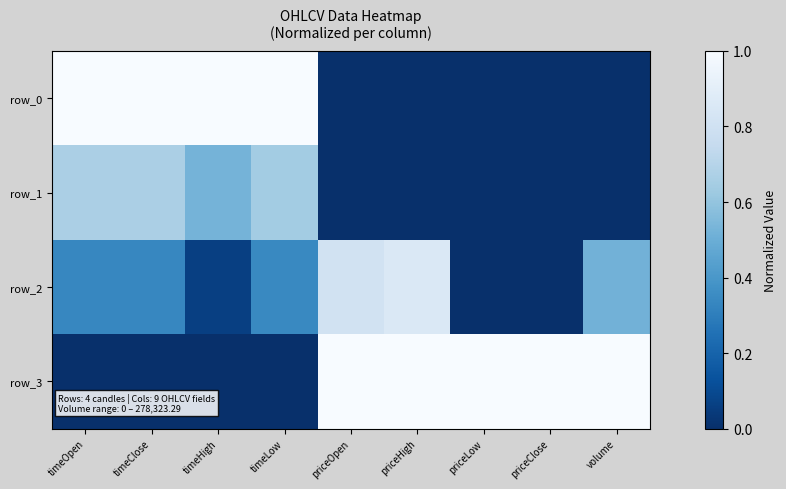

Is the value of row_0 at priceLow greater than the value of row_2 at priceClose?

No